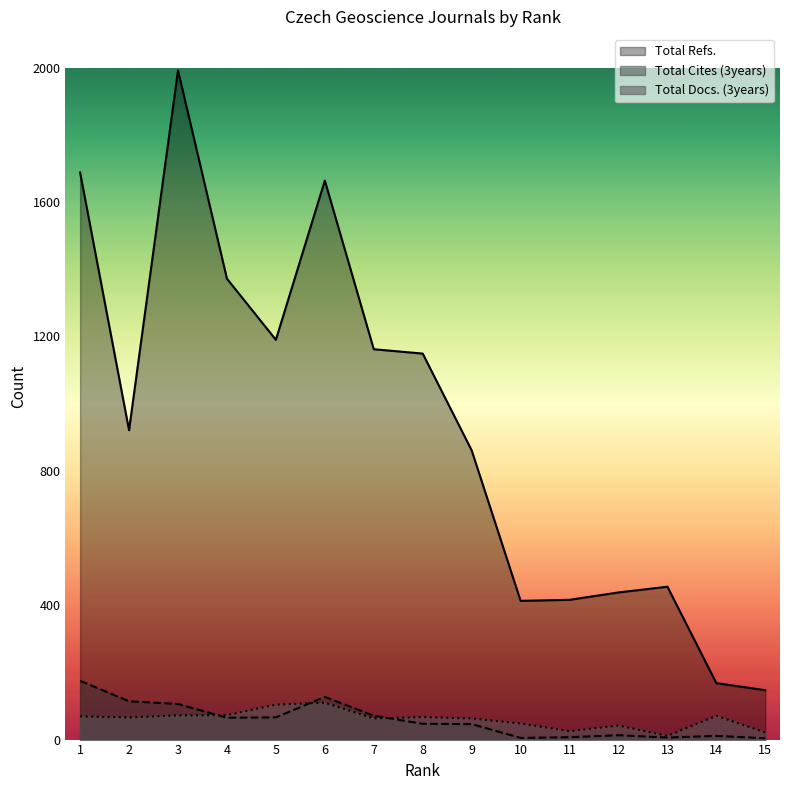

Which has a higher value, 8 or 15?

8